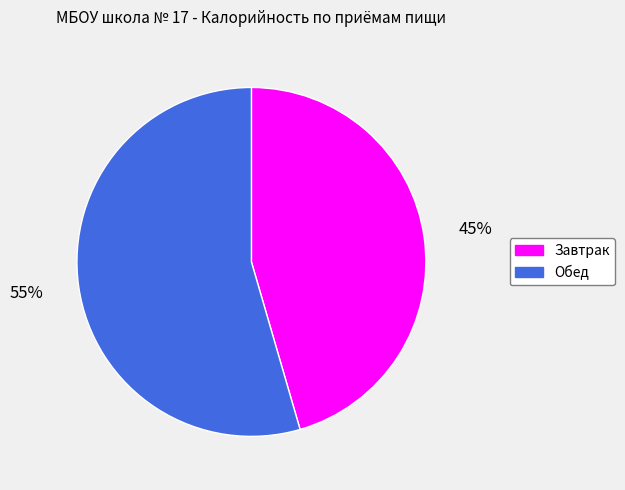

Is there any slice that represents more than half of the pie?

Yes